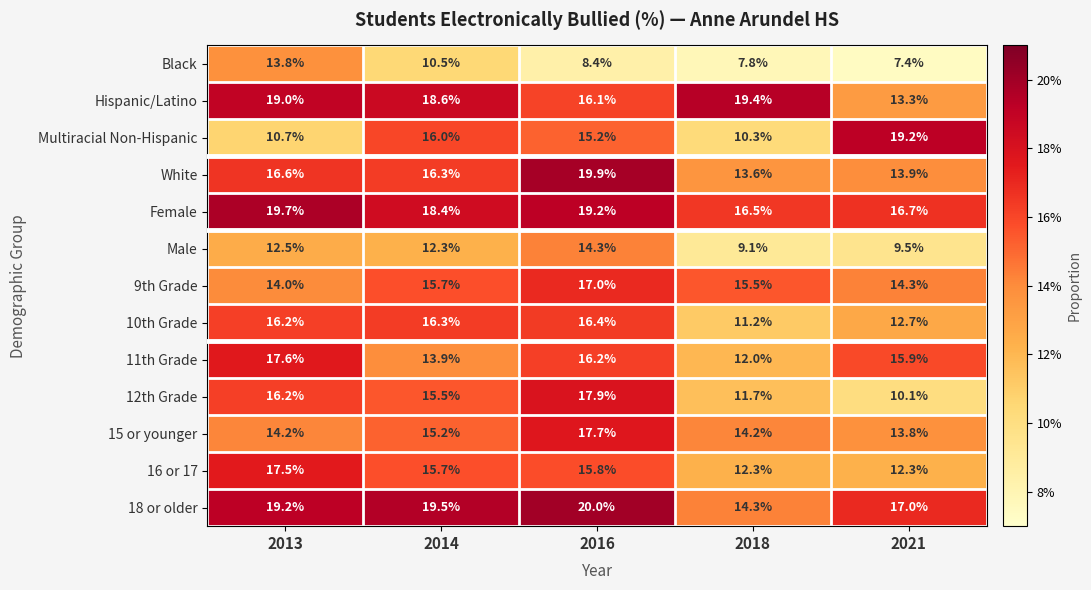

Which label corresponds to the smallest value in the chart?

2021